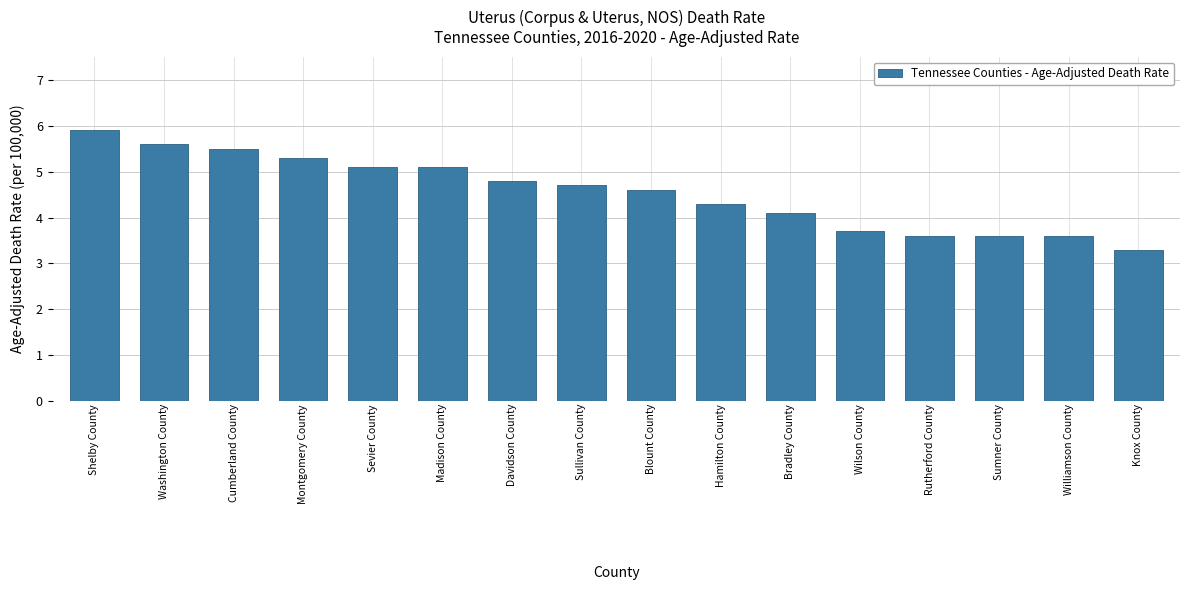

True or false: the data shows 3.6 at Sumner County.

True